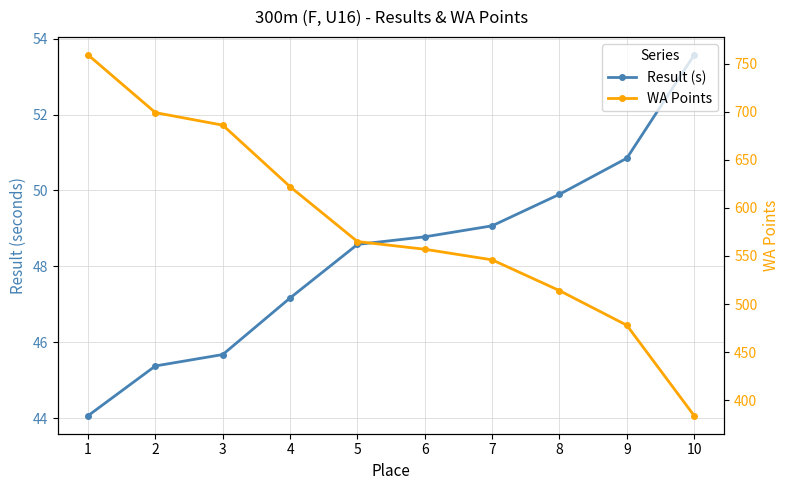

True or false: WA Points and Result (s) cross at least once.

False